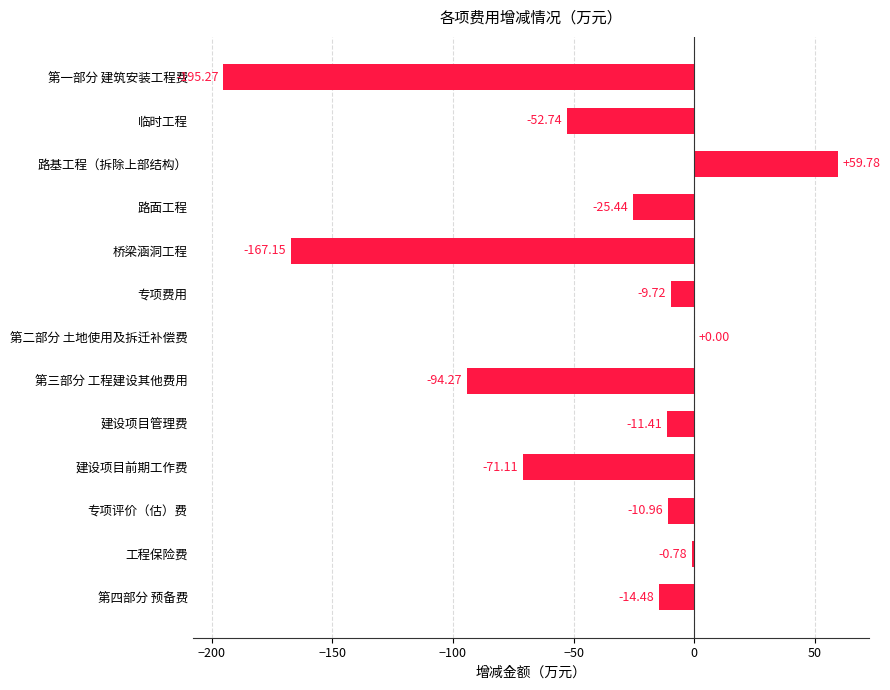

Between 路基工程（拆除上部结构） and 第三部分 工程建设其他费用, which is larger?

路基工程（拆除上部结构）